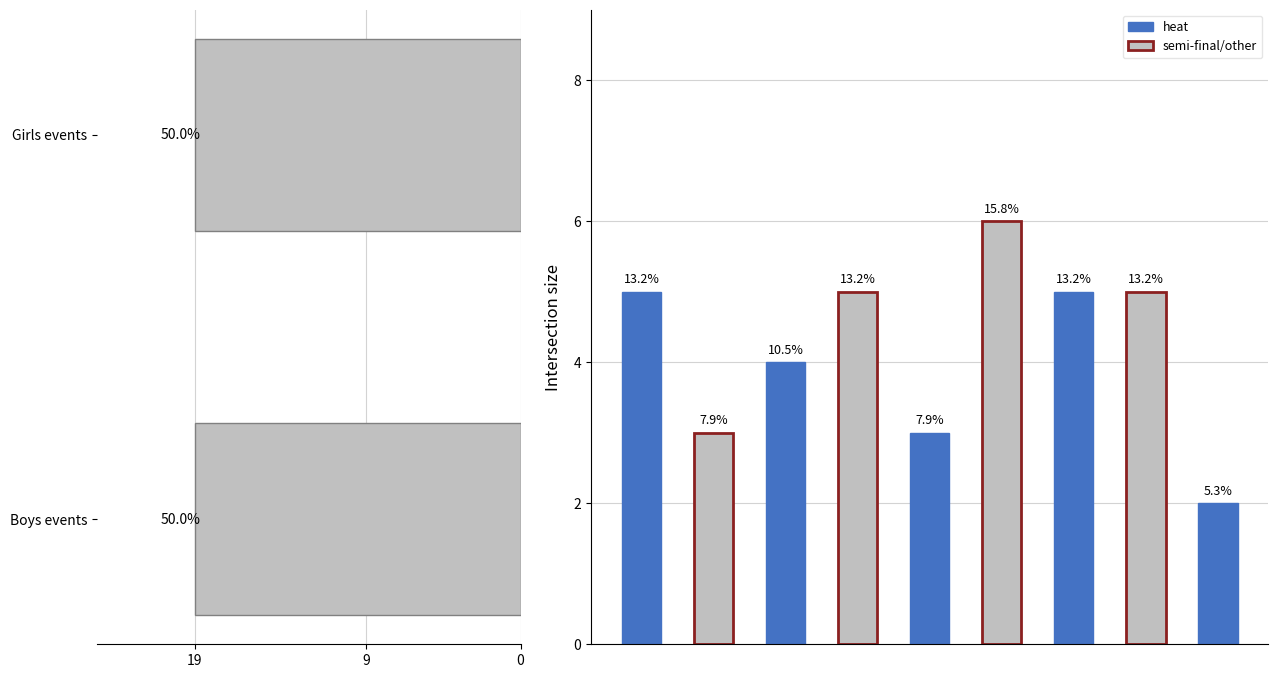

What is the sum of the heat_counts values at 3 and division_counts?

8